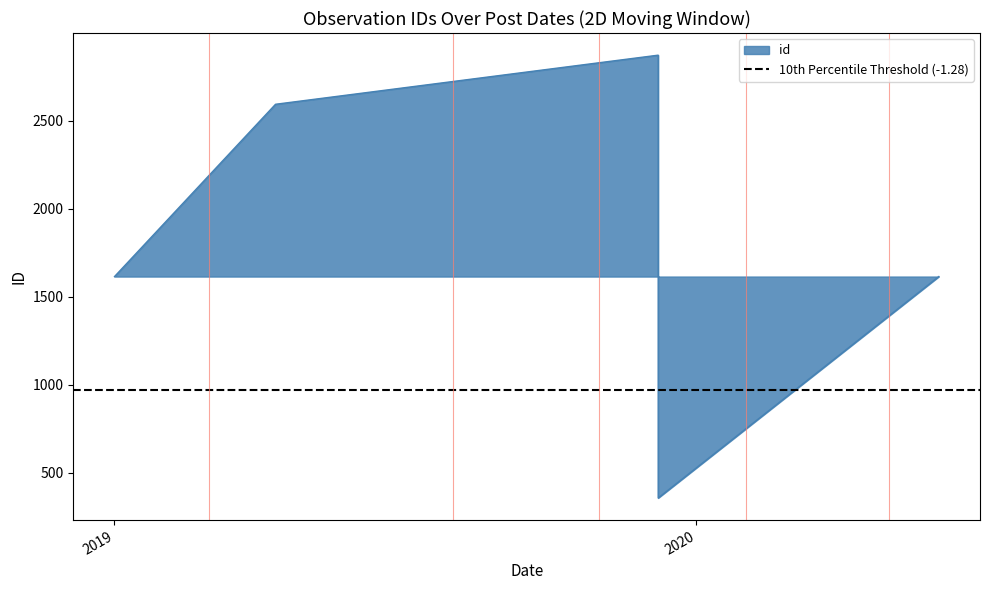

Reading right to left, what are all the values shown in this chart?

358	2874	2595